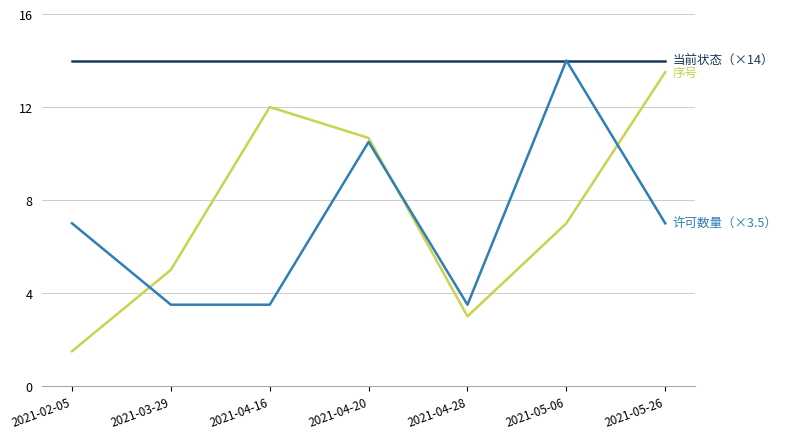

What is the total value across all series at 2021-05-26?

34.5